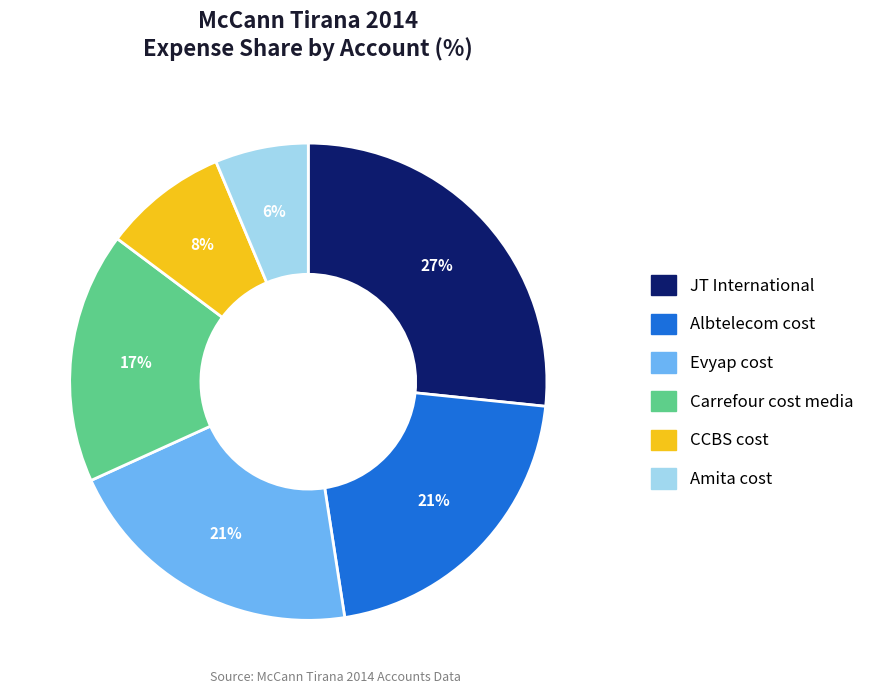

Is there any slice that represents more than half of the pie?

No